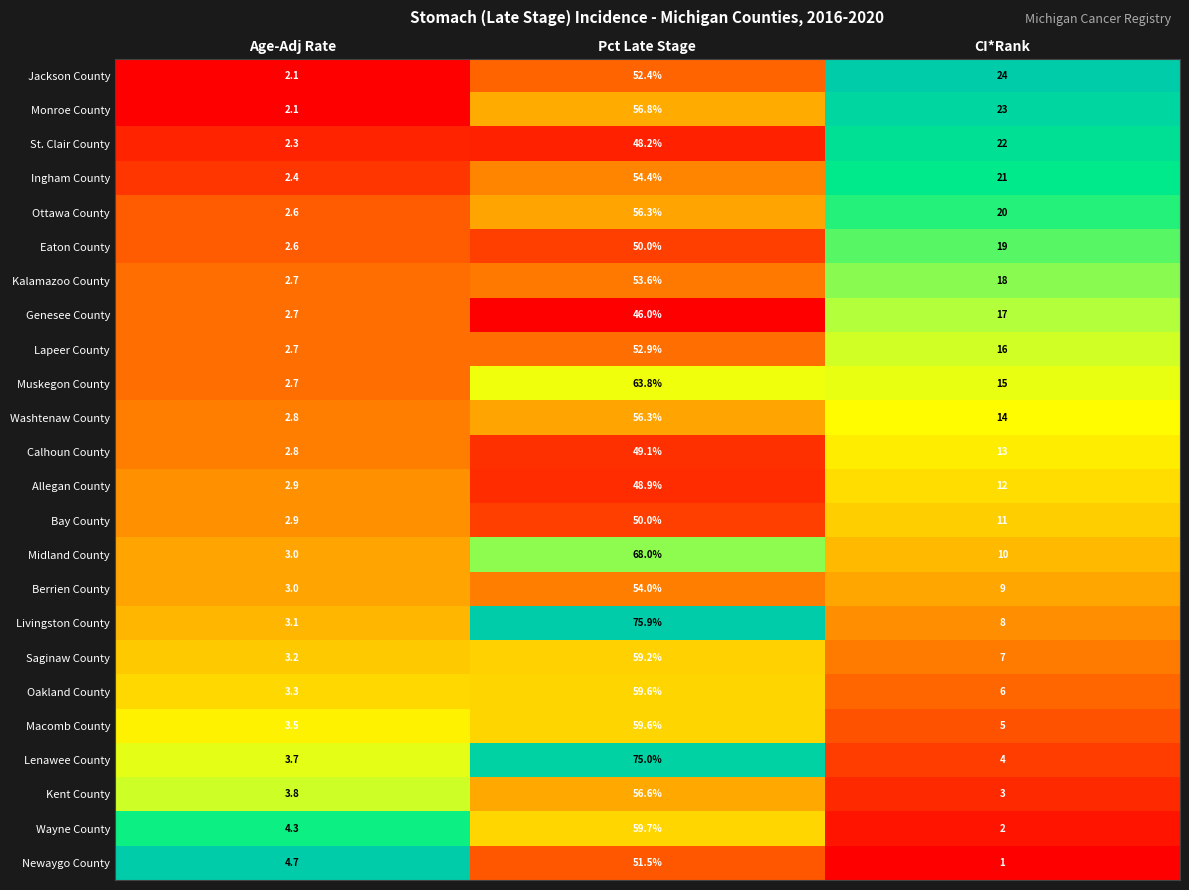

Where is Muskegon County nearest to the value 33?

CI*Rank